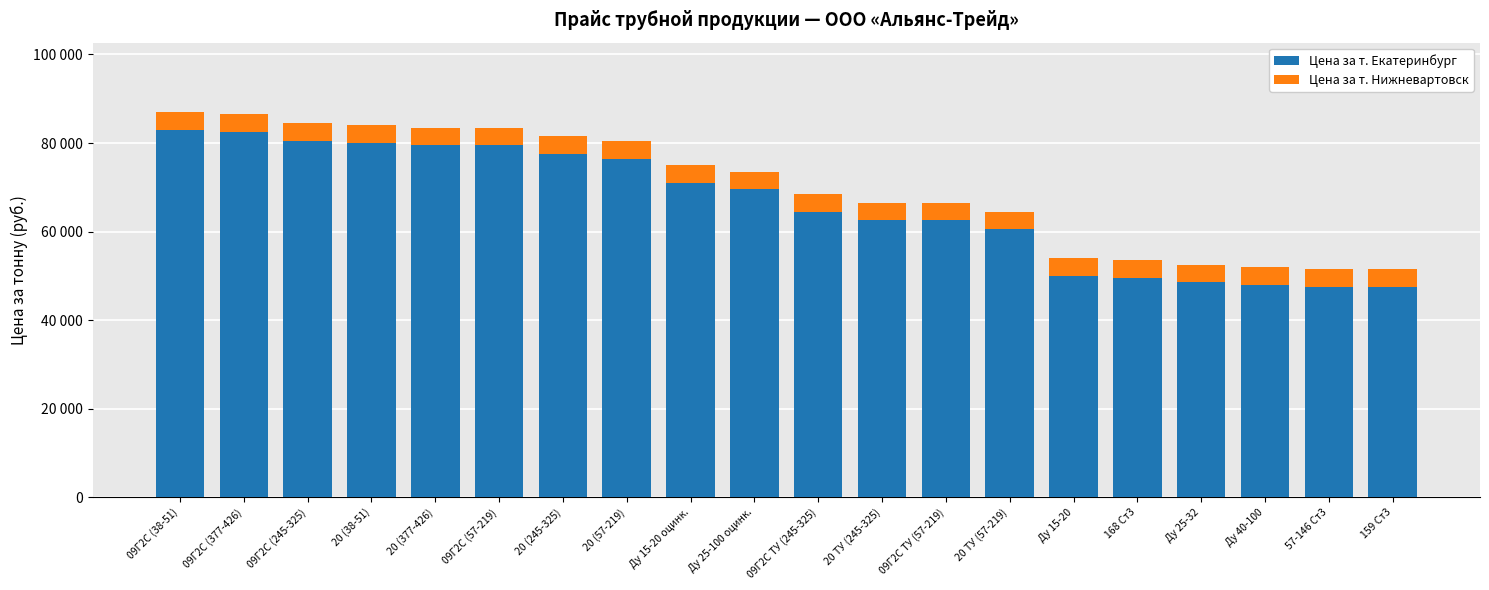

The value of Цена за т. Екатеринбург at 57-146 Ст3 is 47500. True or false?

True